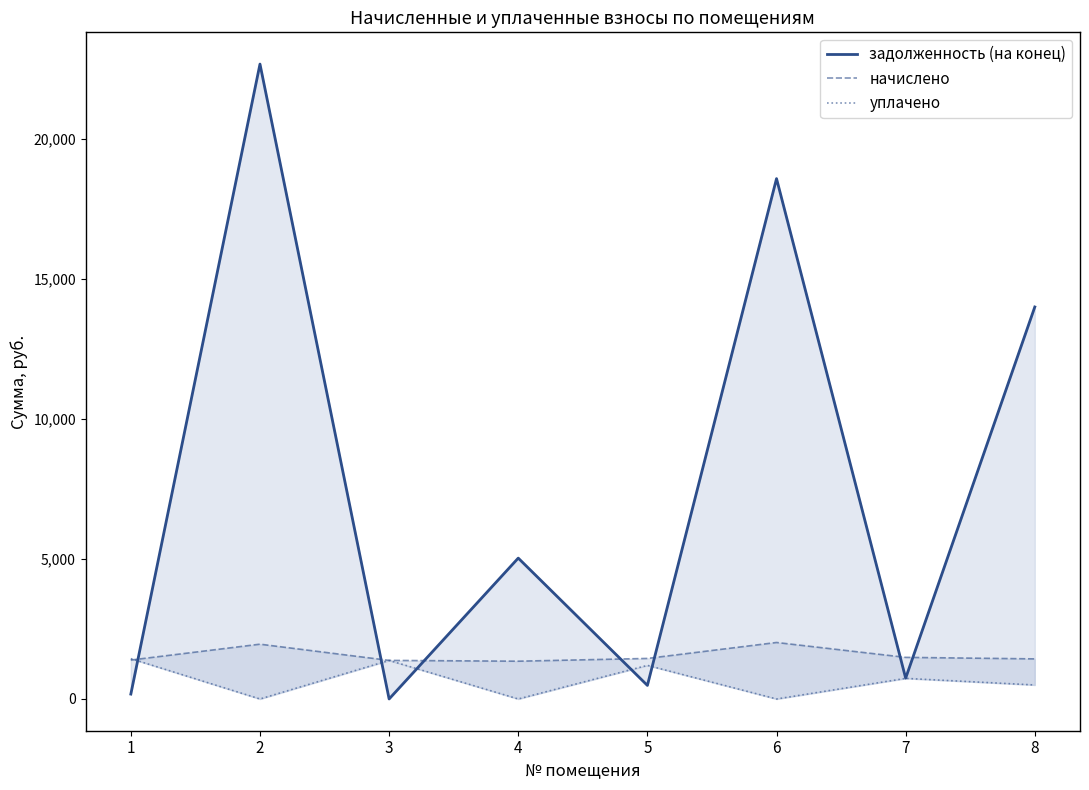

Which has a higher value, 7 or 5?

7